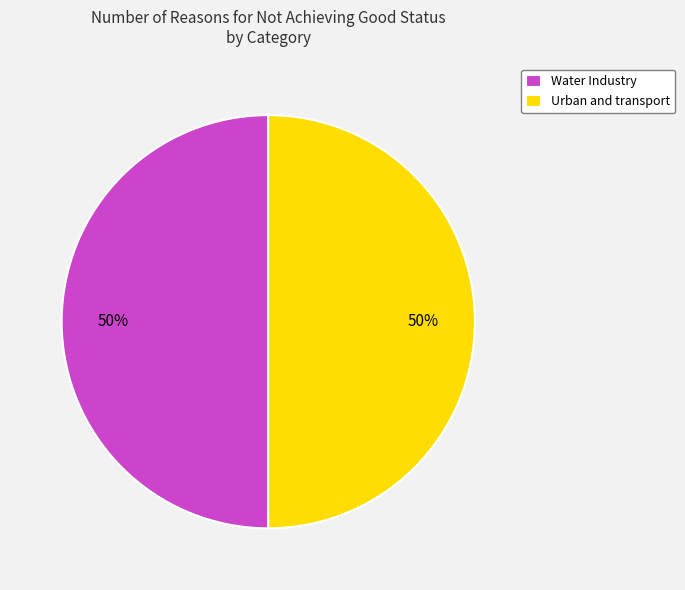

Is the sum of Urban and transport and Water Industry greater than half?

Yes